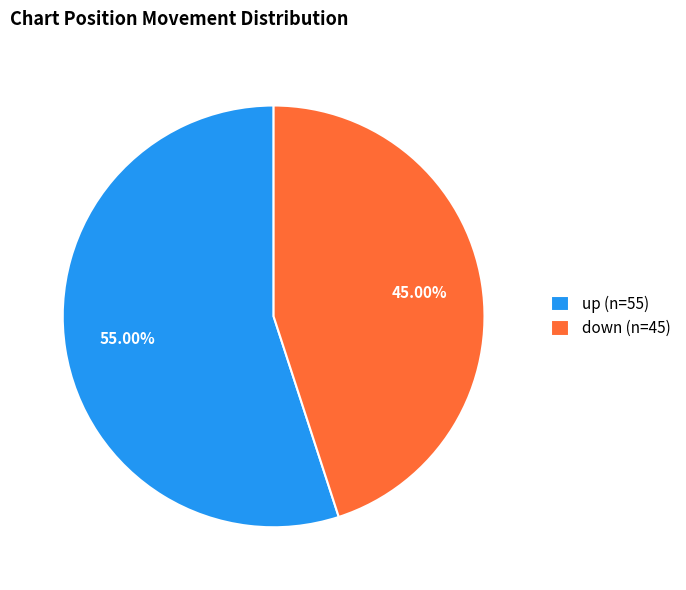

Is it true that up is 55% of the pie?

True